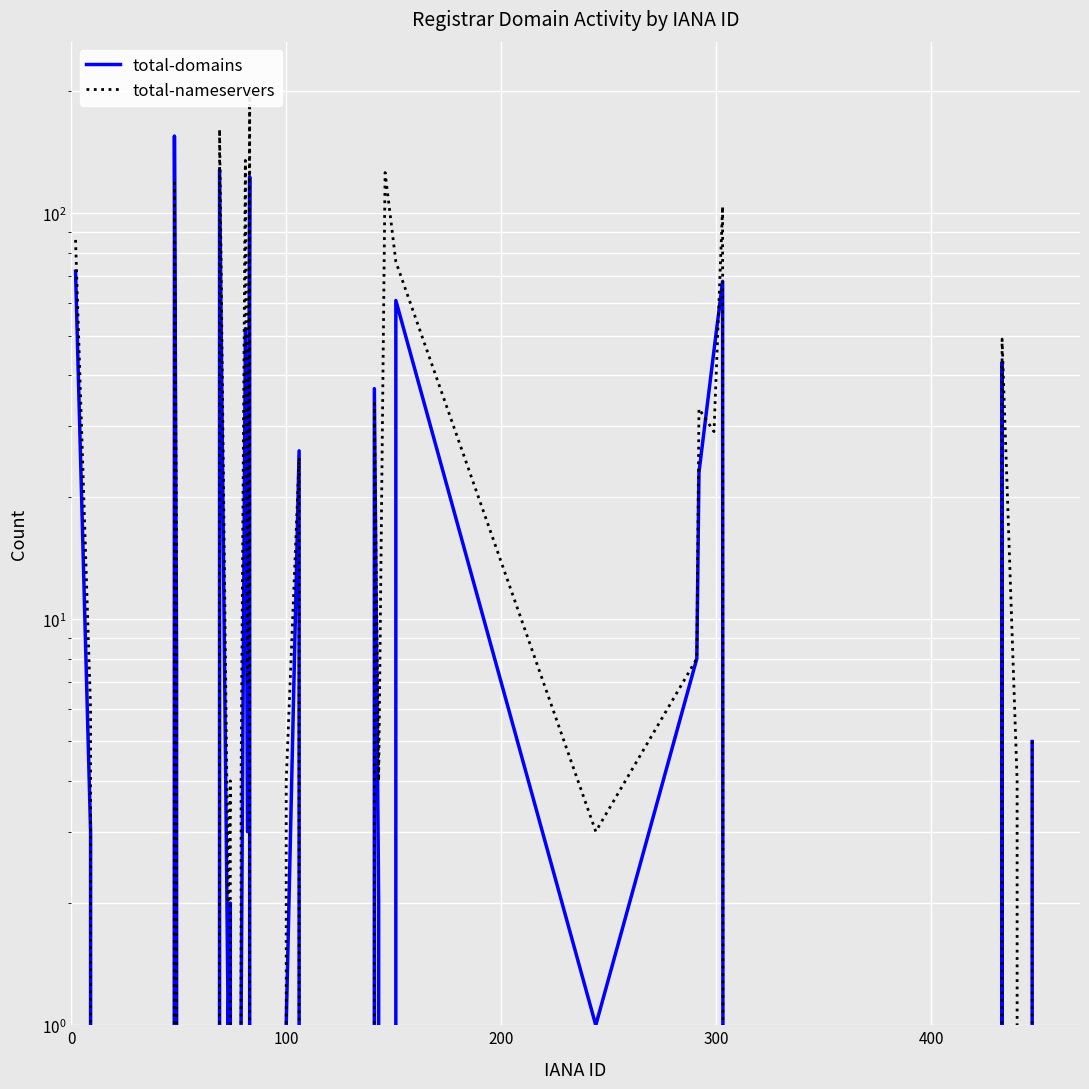

How many values in the total-domains series exceed 1?

19